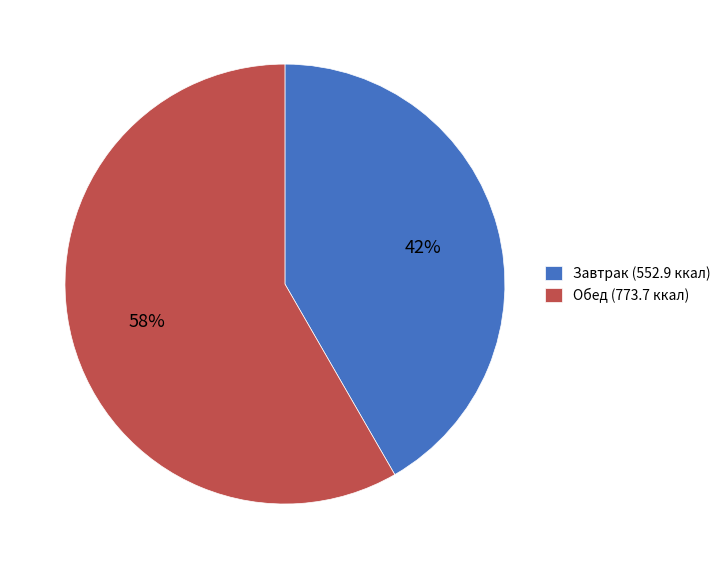

Is it true that Обед (773.7 ккал) is 58% of the pie?

True